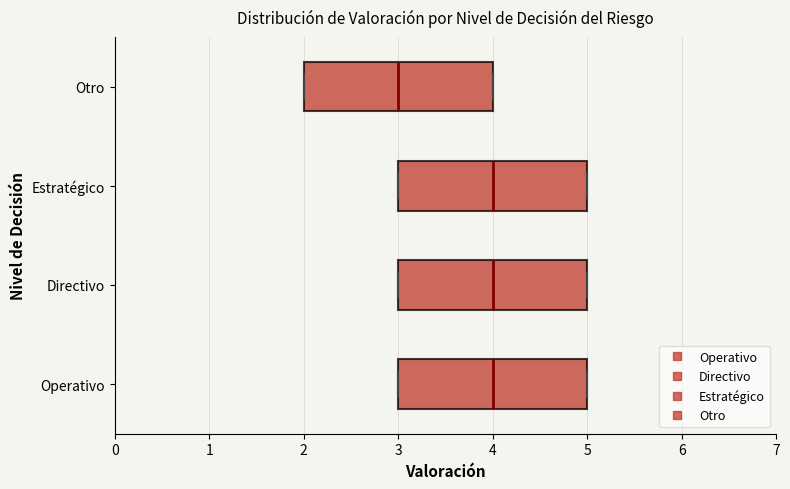

Where is the left edge of the box for Otro on the x-axis? The values are not printed on the chart, so give them approximately, as read against the axis.

2